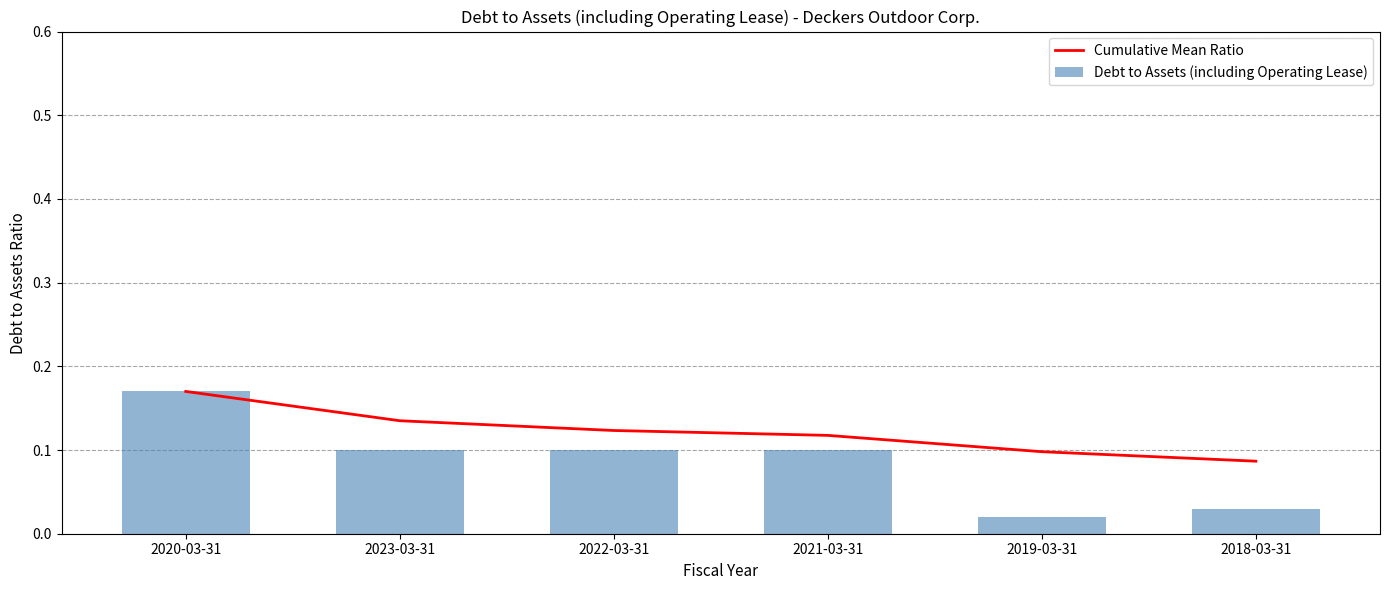

At 2019-03-31, list the series in order from largest to smallest.

Cumulative Mean Ratio, Debt to Assets (including Operating Lease)